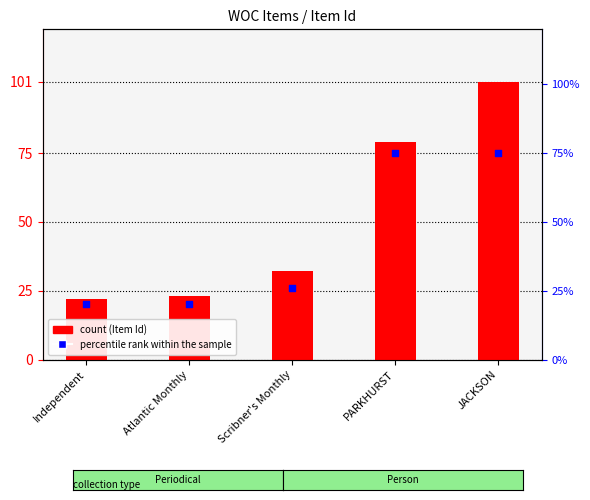

At which category is the sum across all series the highest?

JACKSON